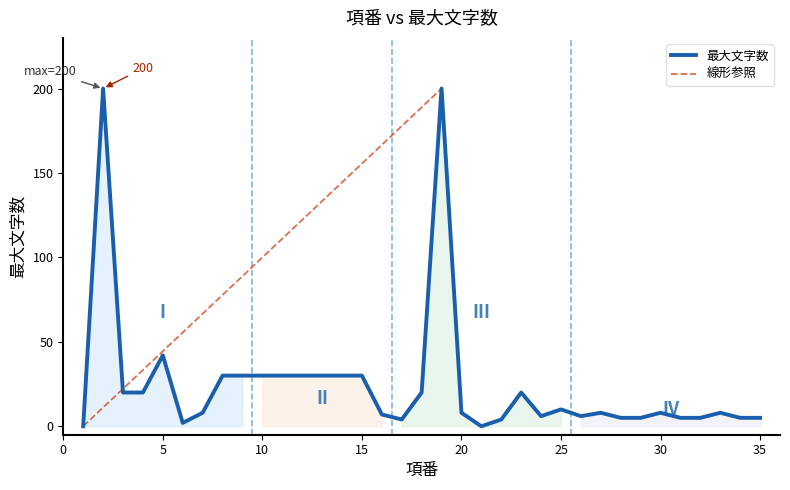

What is the value of the 6th point from the left?

2